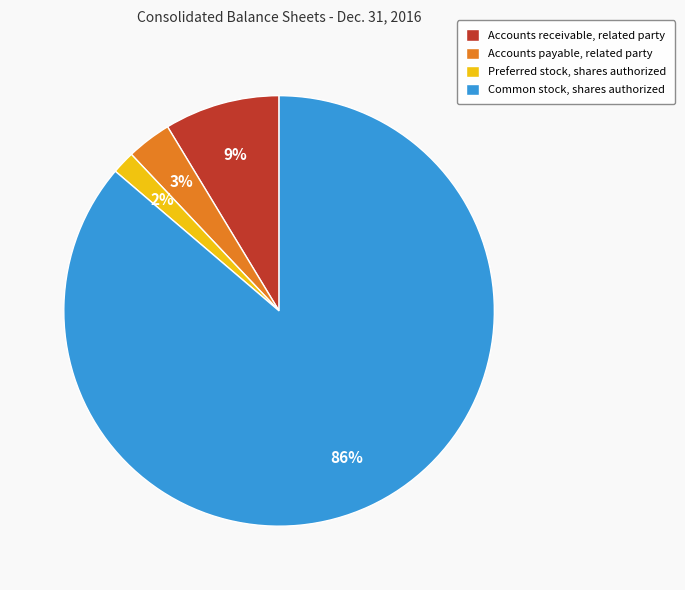

Rank the categories by value from lowest to highest.

Preferred stock, shares authorized, Accounts payable, related party, Accounts receivable, related party, Common stock, shares authorized